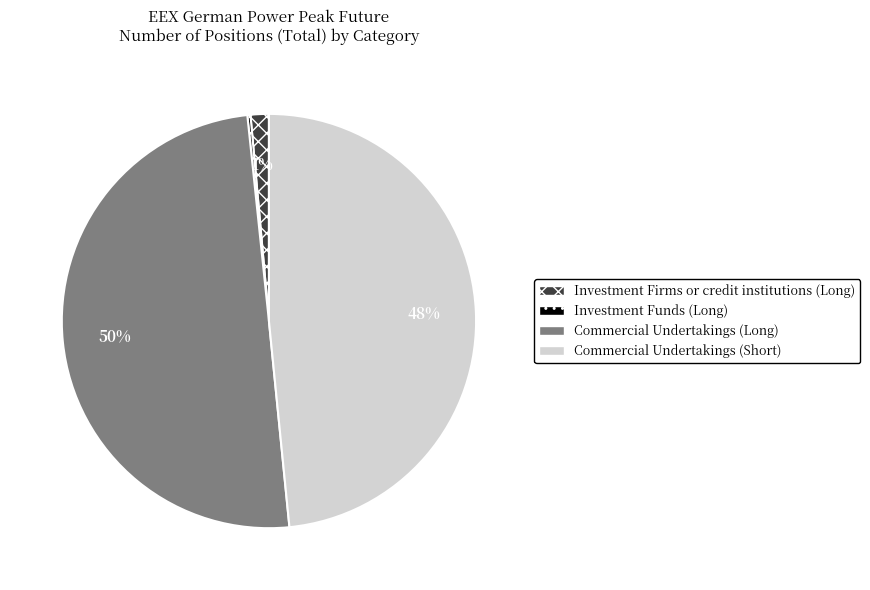

To the nearest percent, what percentage of the pie is Commercial Undertakings (Short)?

48%